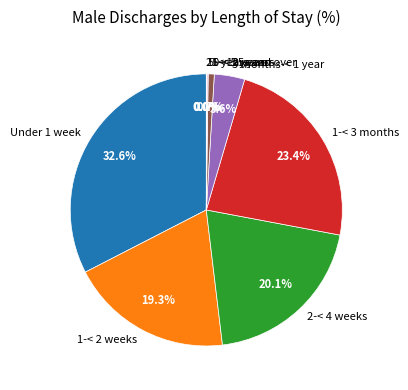

What percentage is NOT represented by 3 months-< 1 year?

96.4%